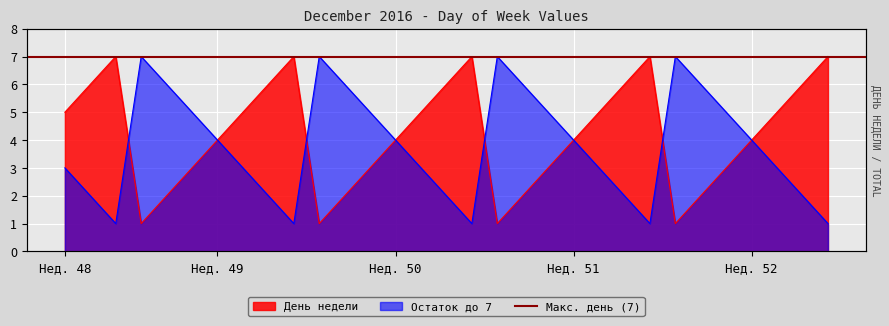

True or false: the data shows 9 at 2016-12-22.

False